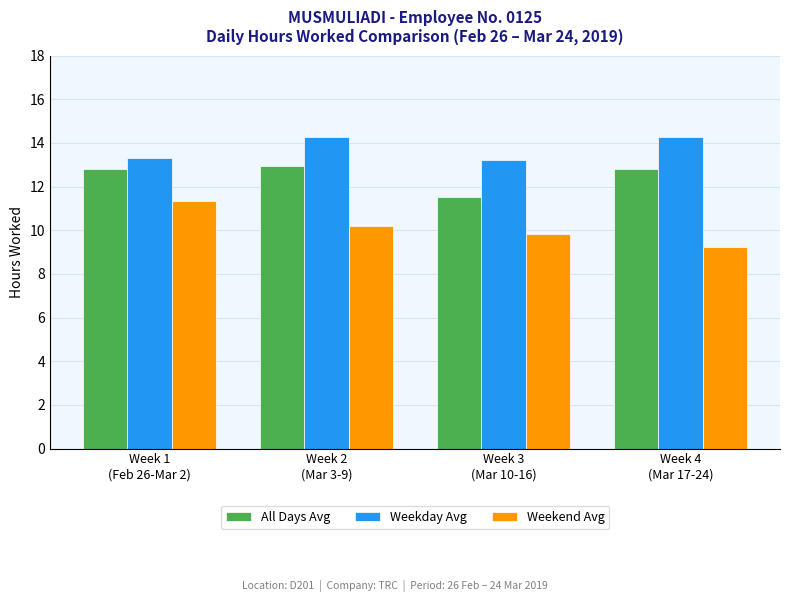

Which series has the widest spread of values?

Weekend Avg